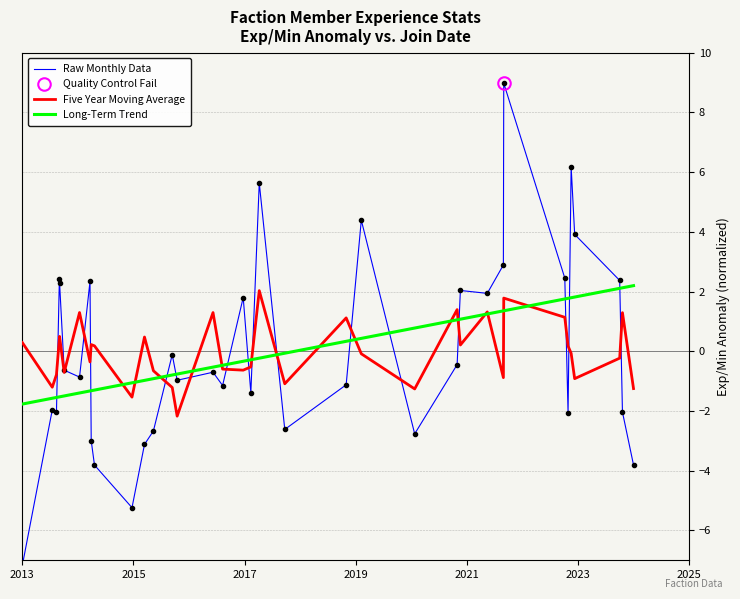

What is the minimum value for Five Year Moving Average?

-2.2